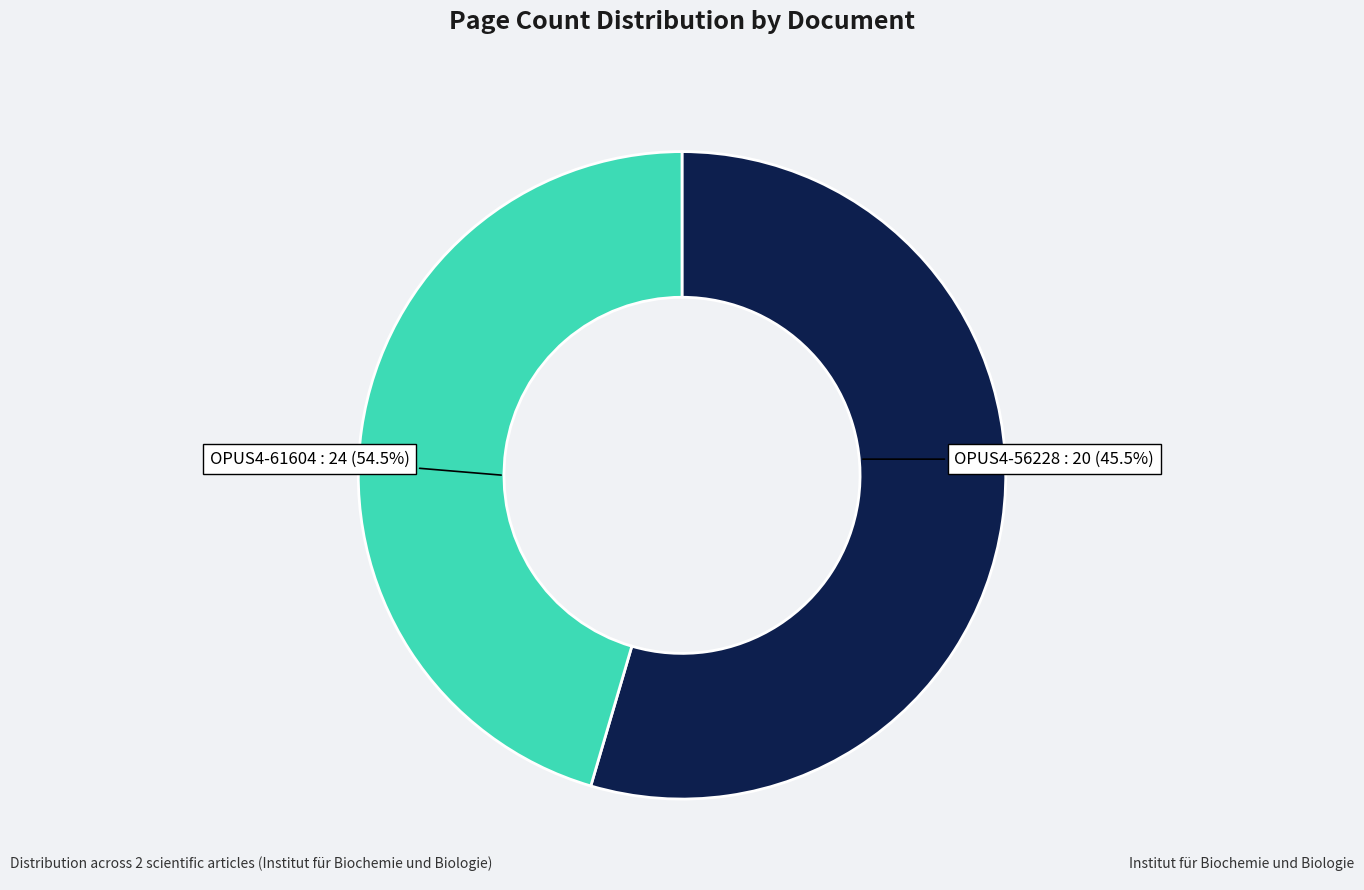

Count the number of slices in the pie.

2